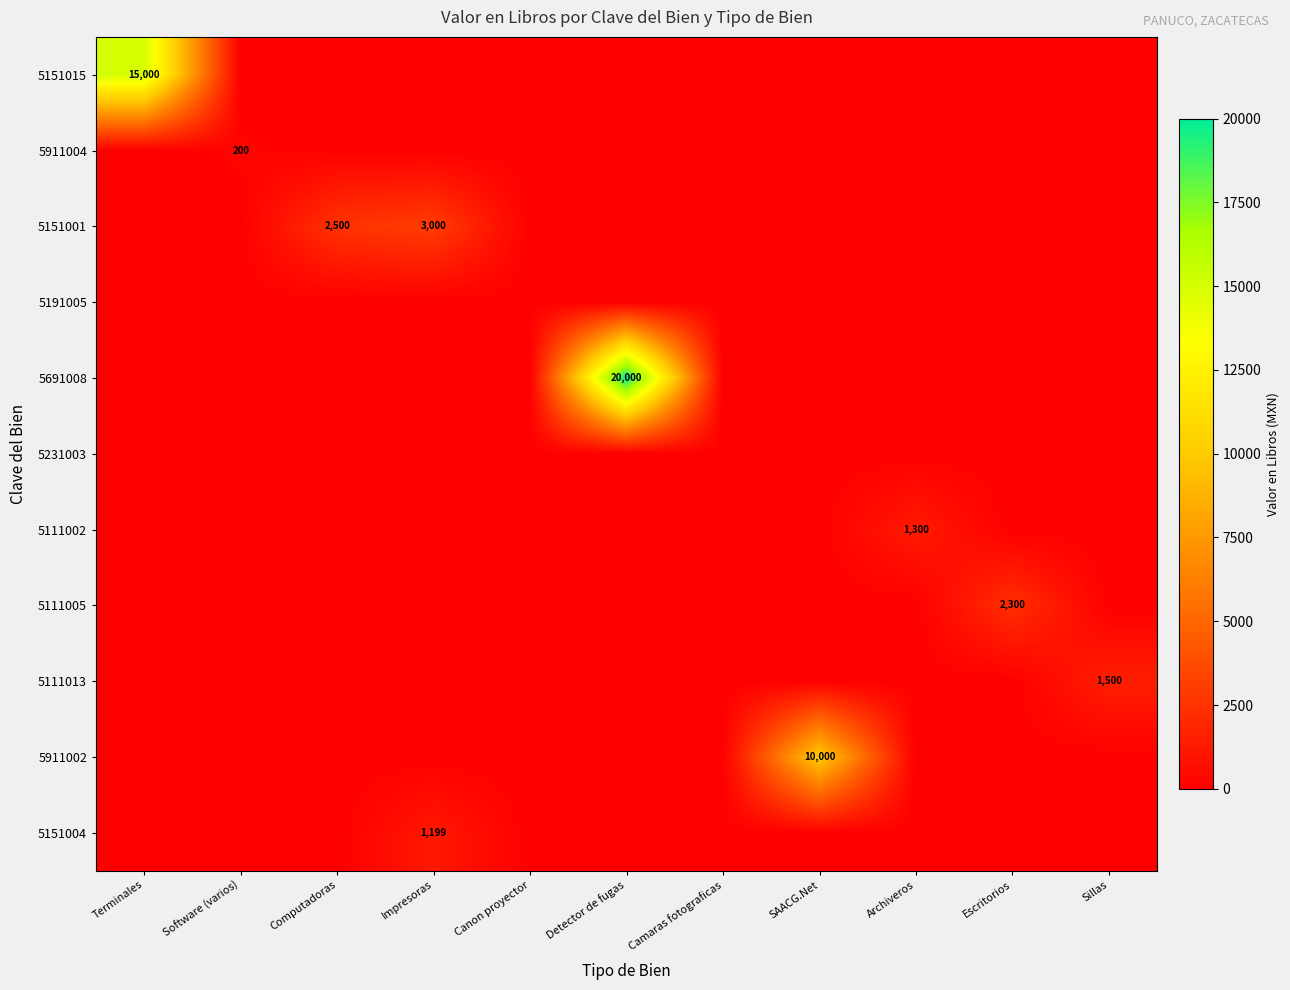

Which series has the largest total across all categories?

5691008